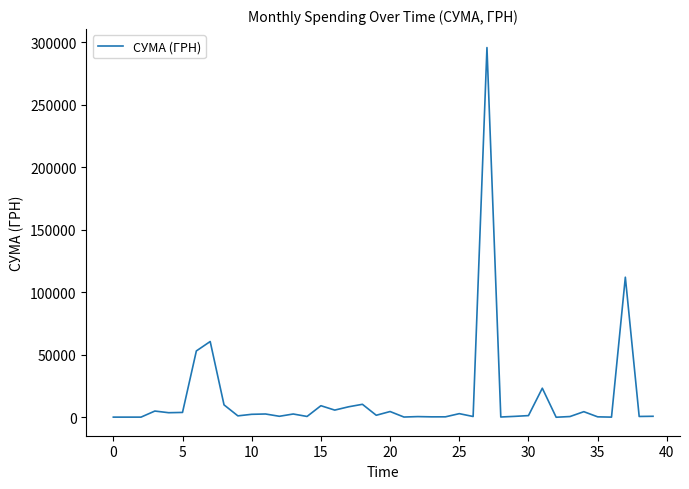

What is the difference between the maximum and minimum values?

295627.4